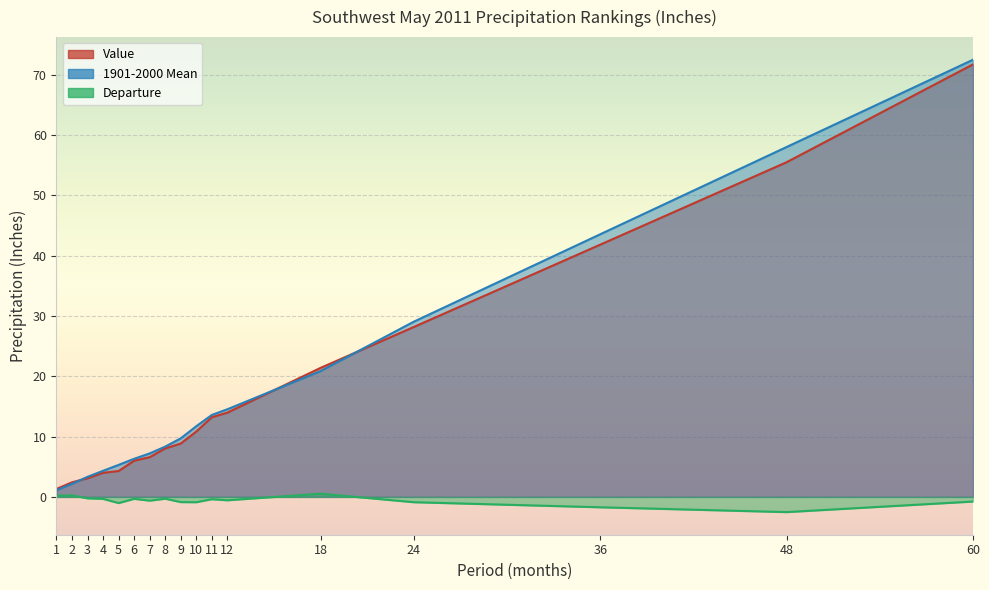

At which label does Value first exceed 8?

8